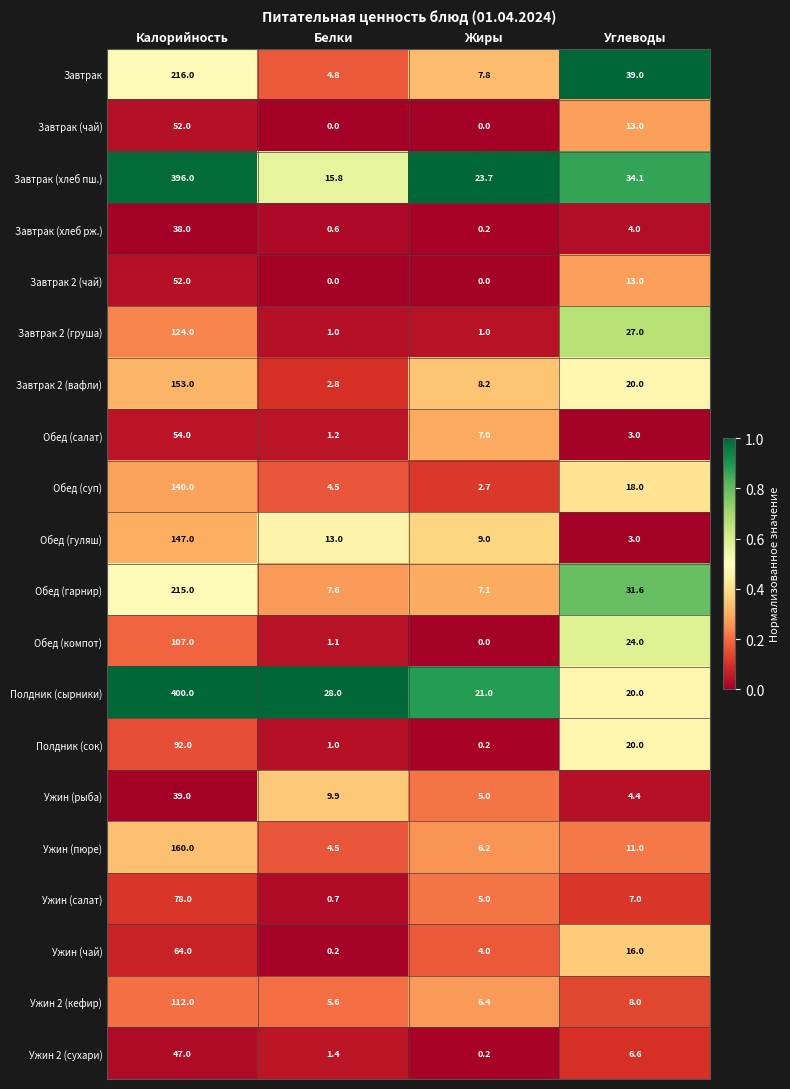

True or false: Полдник (сок) has a value of 1.0 at Белки.

True